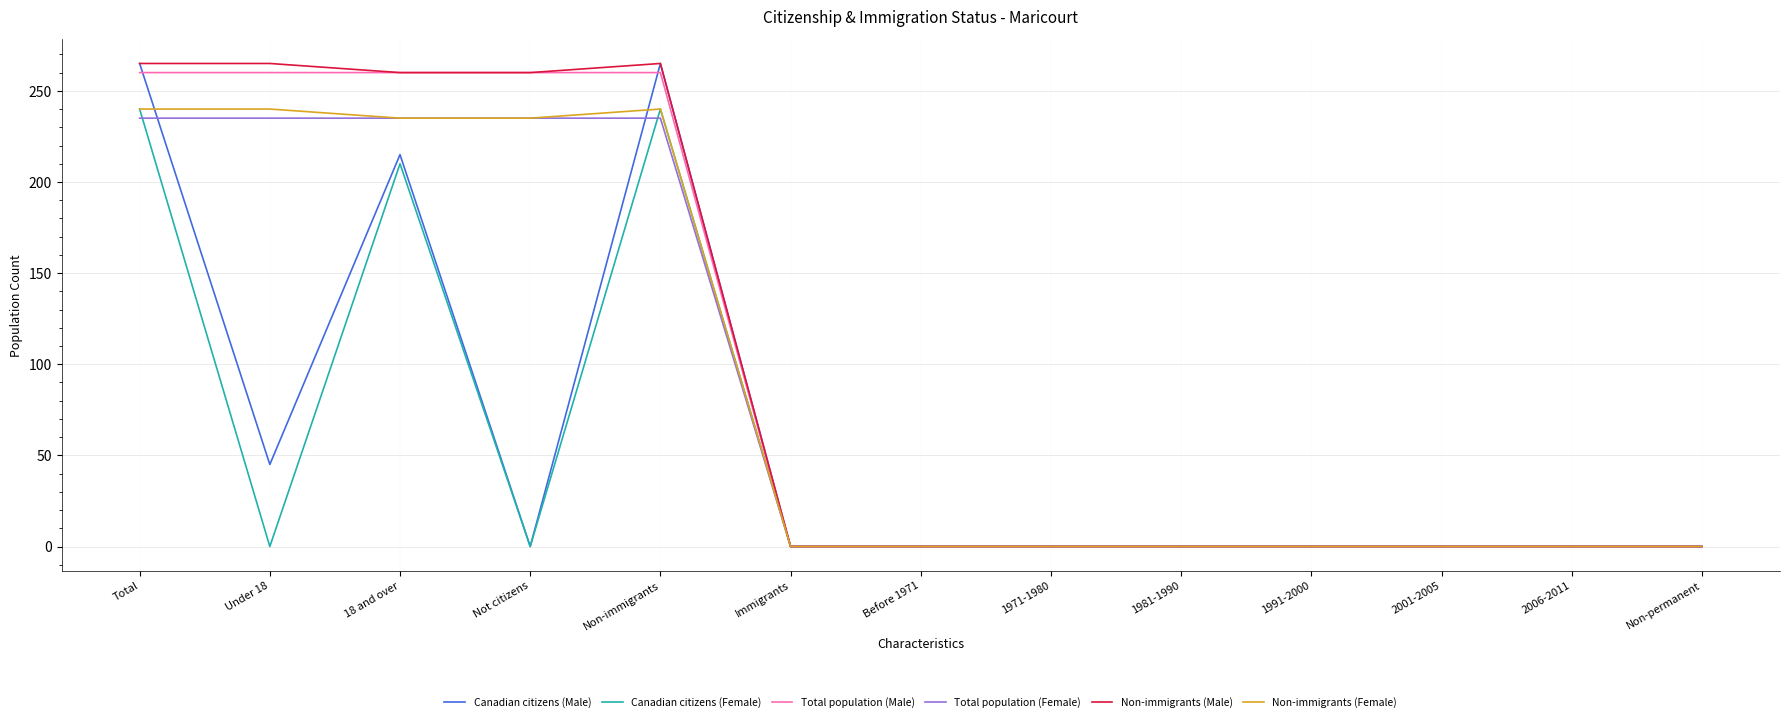

What is the total value across all series at Not citizens?

990